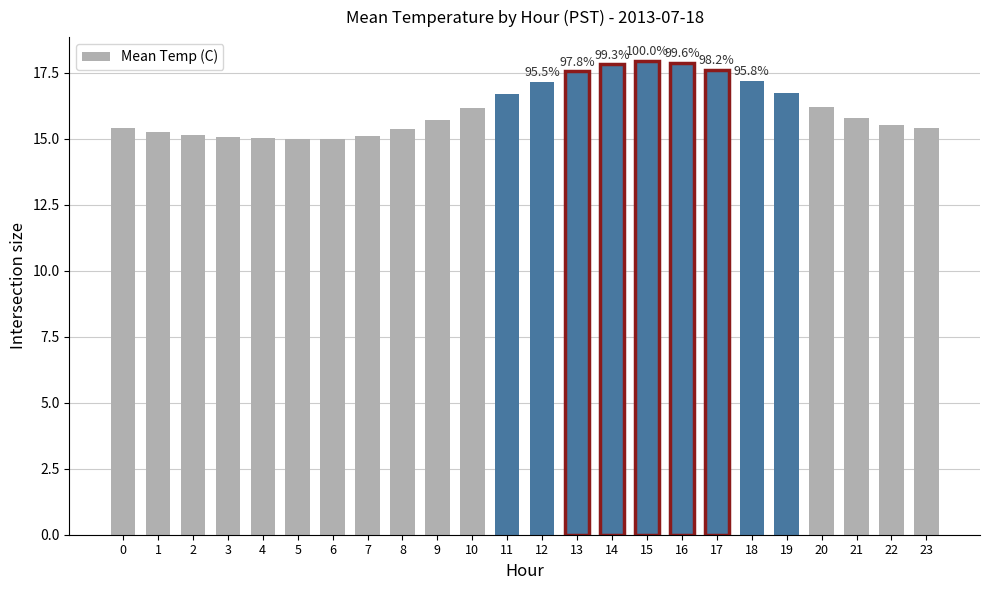

Count the number of data series in this chart.

1